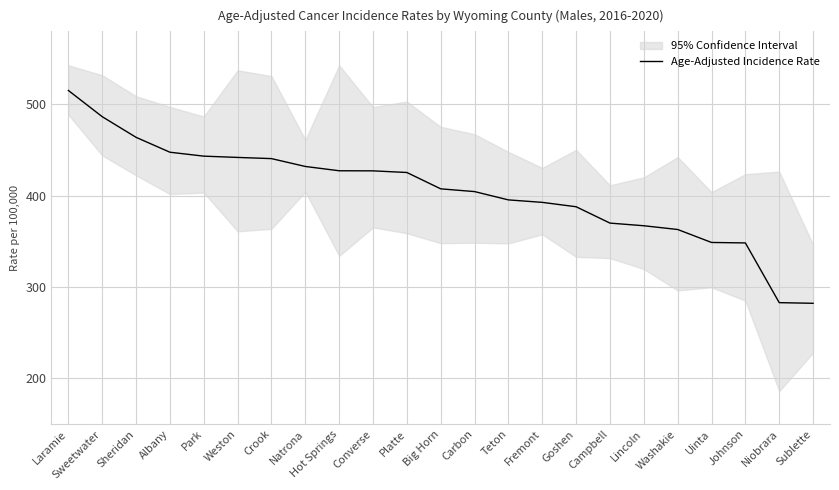

Approximately how many times larger is the value at Goshen compared to Converse?

0.9